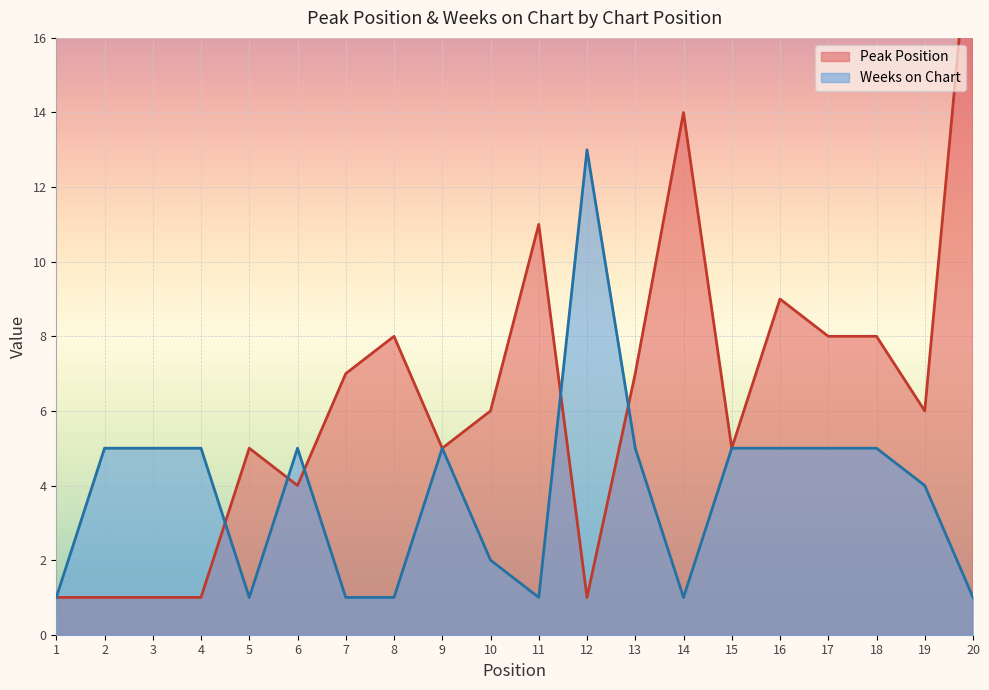

Which has a higher value, 4 or 6?

6